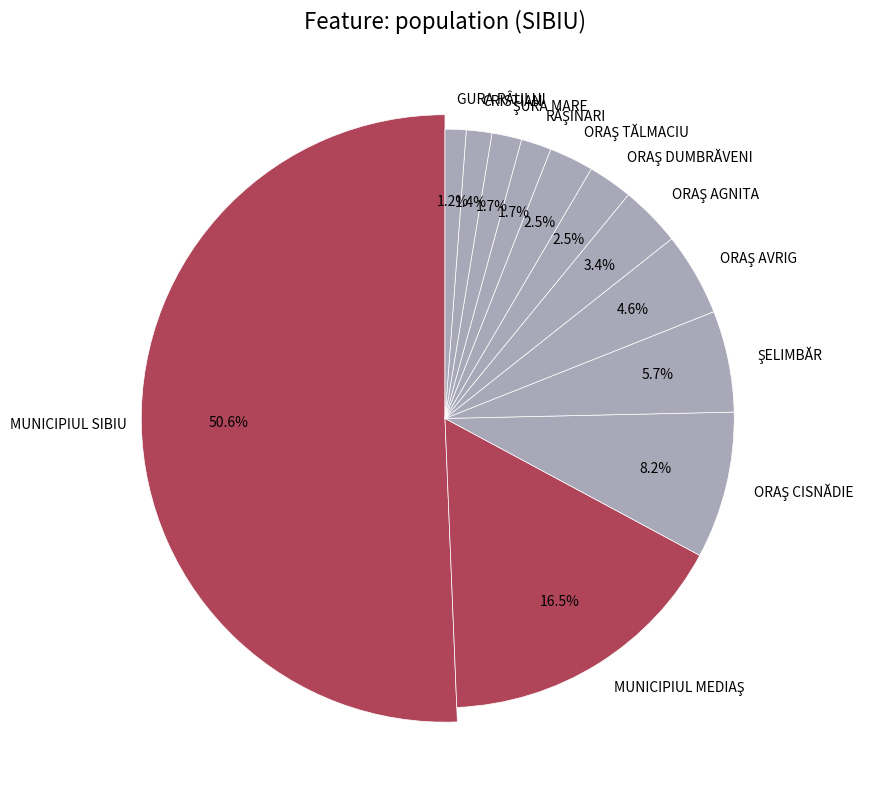

What is the largest slice in the pie chart?

MUNICIPIUL SIBIU